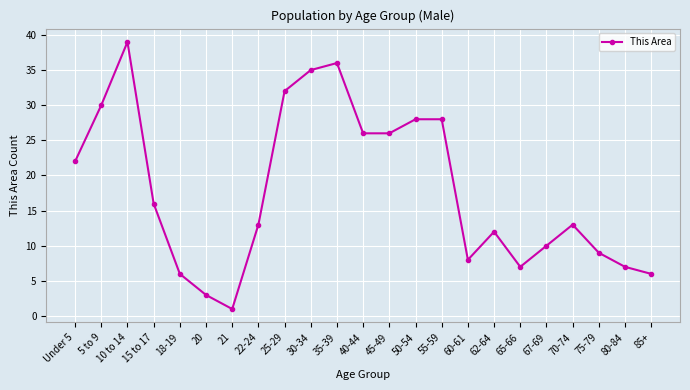

What is the smallest value displayed?

1